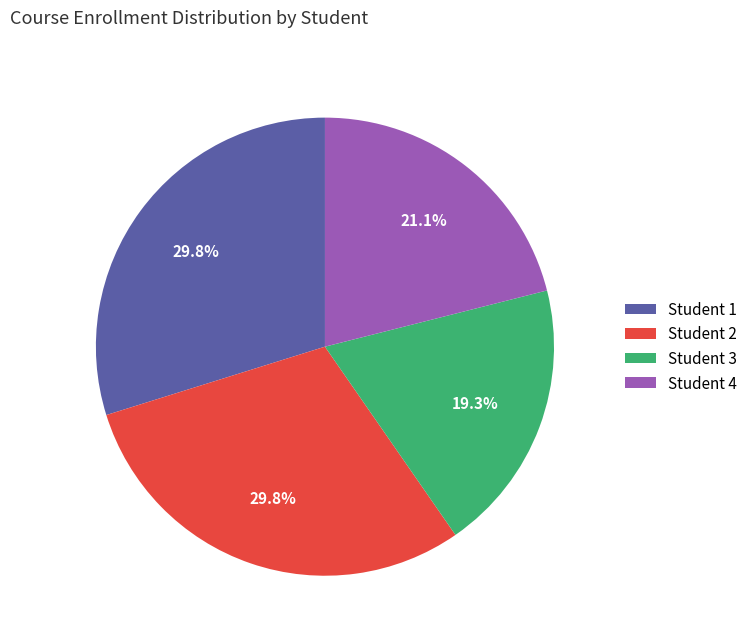

How many segments does this pie chart have?

4